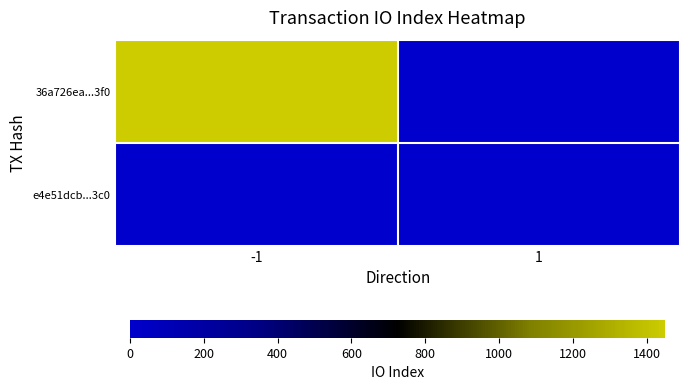

At which category is the sum across all series the highest?

-1